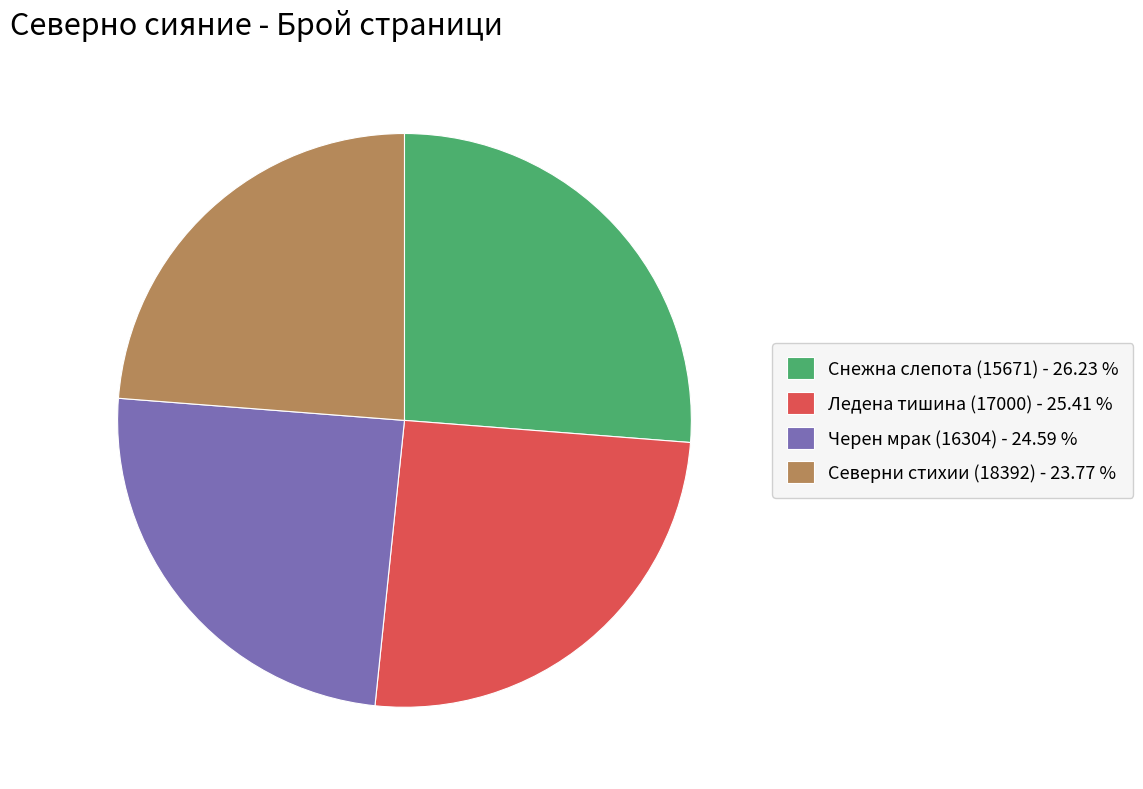

What is the ratio of the value at Черен мрак (16304) - 24.59 % to the value at Ледена тишина (17000) - 25.41 %?

1.0